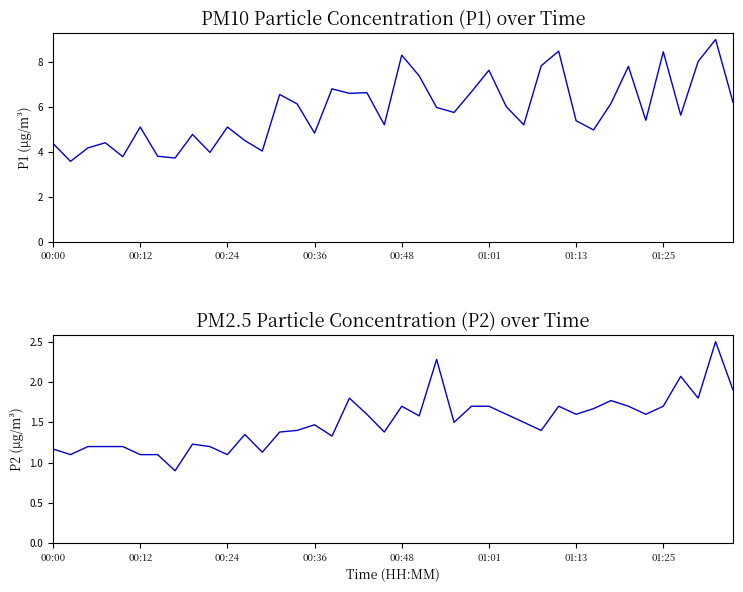

What is the spread (max minus min) of values at 01:13?

3.8